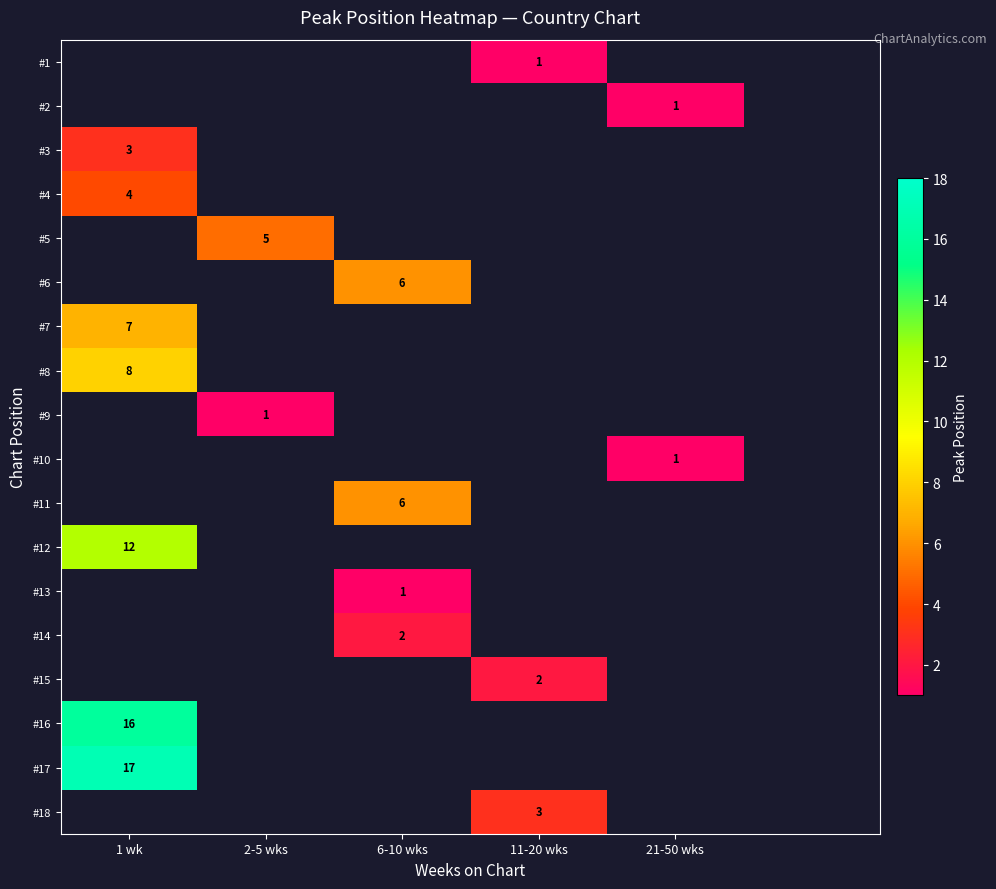

Is it true that #5 equals 5 at 2-5 wks?

True